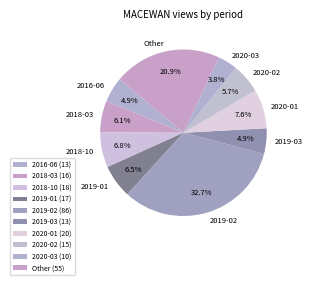

Is it true that 2020-03 is 11% of the pie?

False